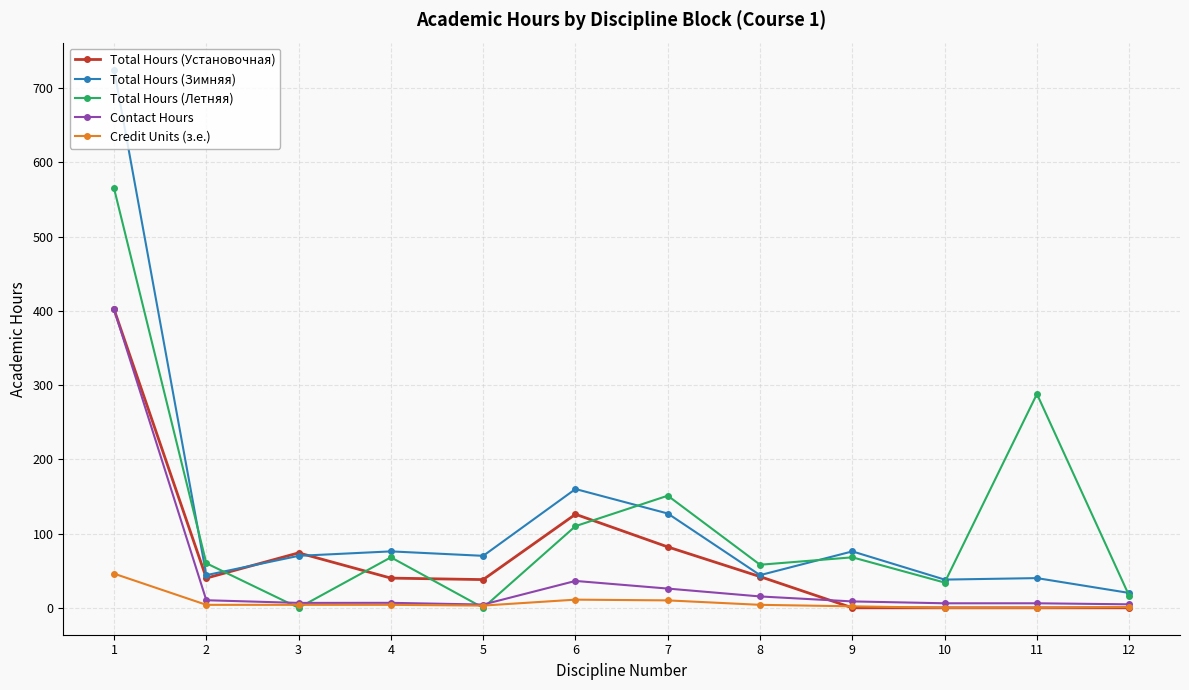

The value of Total Hours (Установочная) at 10 is -234.8. True or false?

False